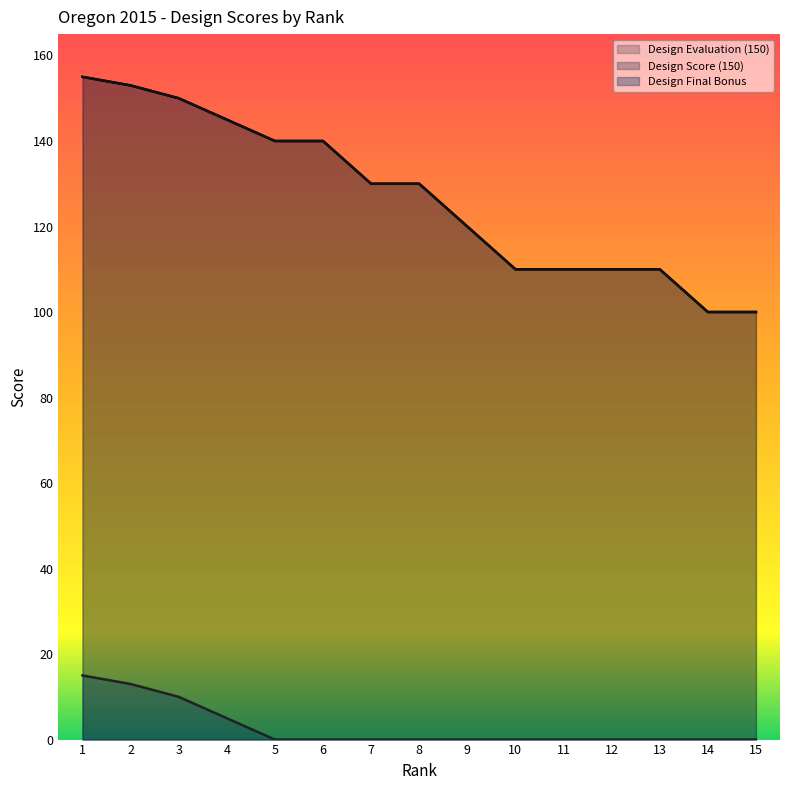

The Design Score (150) series shows 93 at 2. True or false?

False